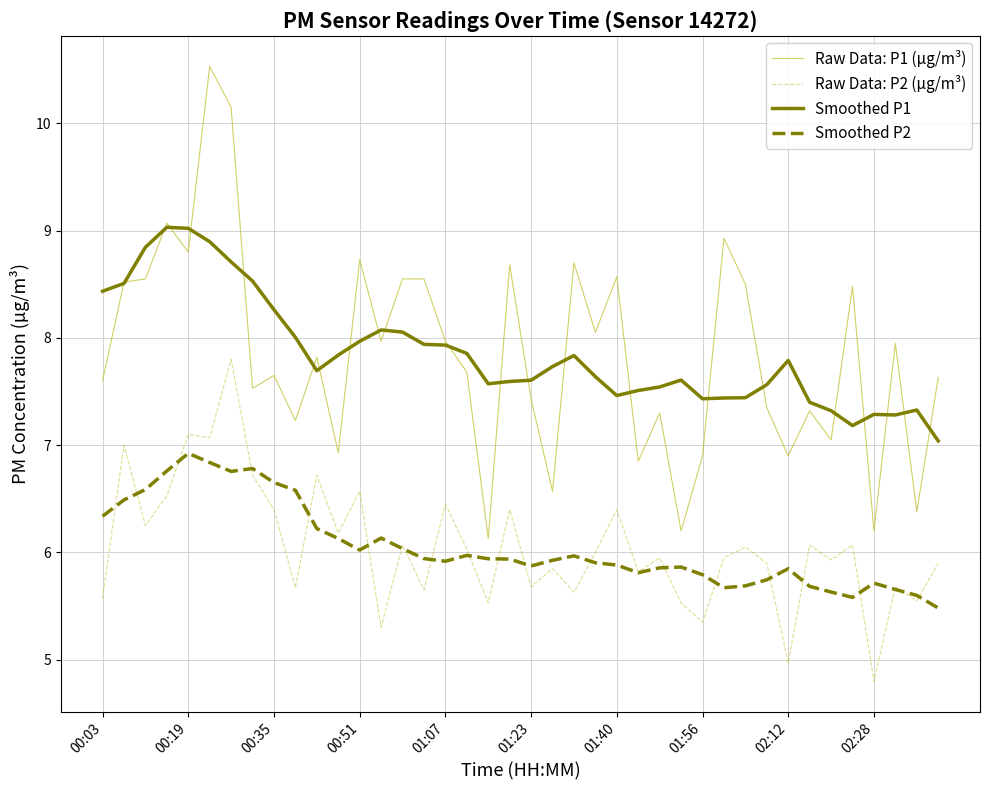

What is the highest value of the Smoothed P2 series?

6.9